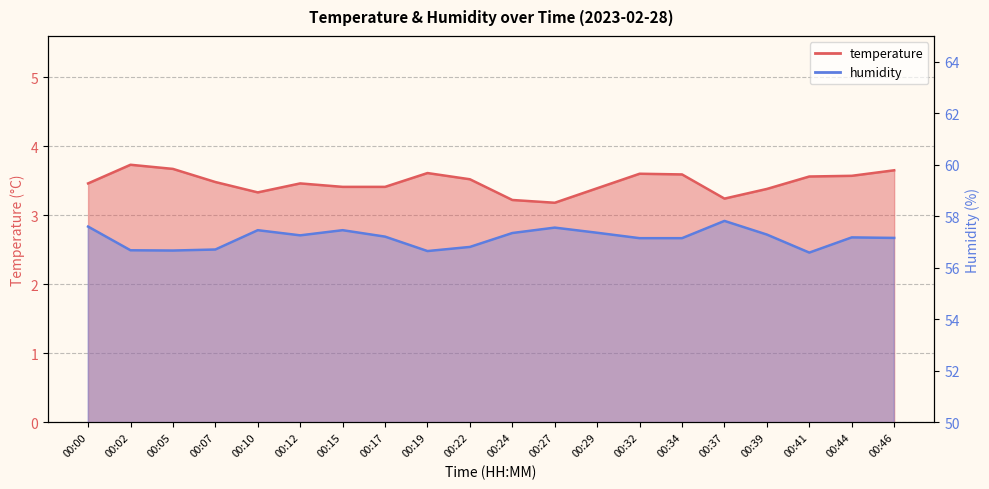

Reading right to left, transcribe all the data shown in this chart.

temperature: 00:46=3.6	00:44=3.6	00:41=3.6	00:39=3.4	00:37=3.2	00:34=3.6	00:32=3.6	00:29=3.4	00:27=3.2	00:24=3.2	00:22=3.5	00:19=3.6	00:17=3.4	00:15=3.4	00:12=3.5	00:10=3.3	00:07=3.5	00:05=3.7	00:02=3.7	00:00=3.5
humidity: 00:46=57.2	00:44=57.2	00:41=56.6	00:39=57.3	00:37=57.8	00:34=57.1	00:32=57.1	00:29=57.4	00:27=57.6	00:24=57.4	00:22=56.8	00:19=56.6	00:17=57.2	00:15=57.5	00:12=57.3	00:10=57.5	00:07=56.7	00:05=56.7	00:02=56.7	00:00=57.6